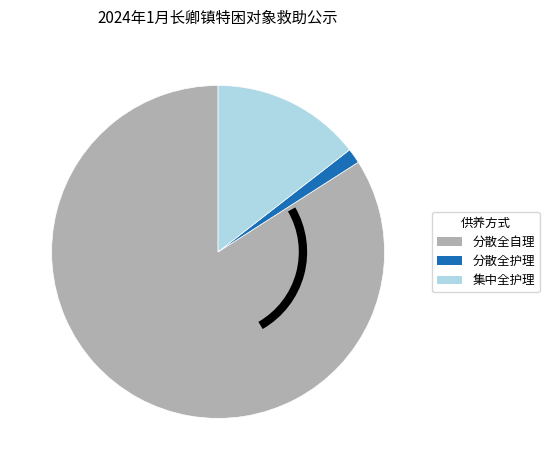

Is it true that 分散全自理 is 84% of the pie?

True